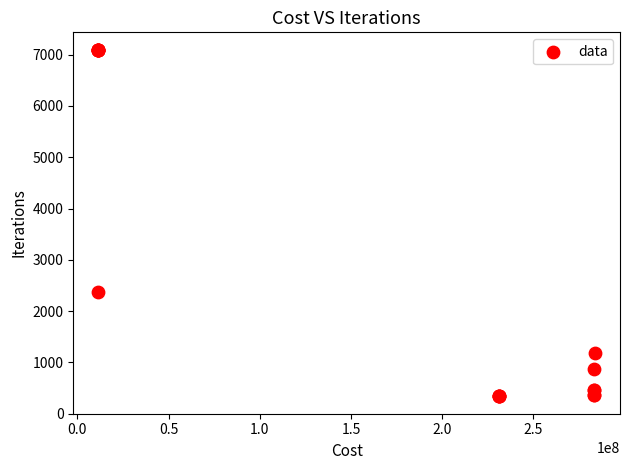

What Y value in the scatter plot is closest to 3716?

2372.4